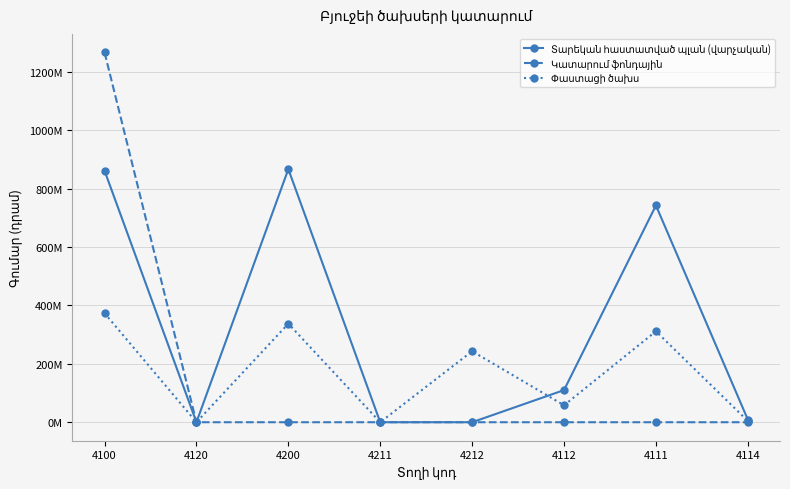

What is the sum of all Տարեկան հաստատված պլան (վարչական) values?

2588332400.0